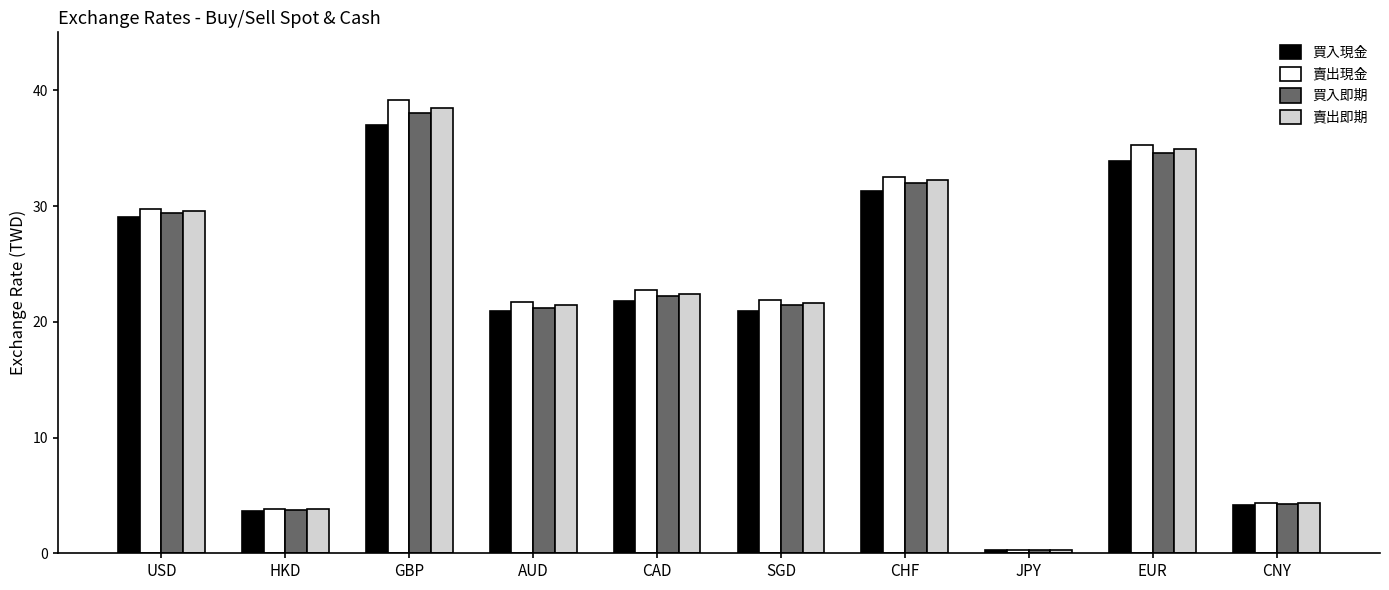

Is the value of 買入現金 at JPY greater than the value of 賣出現金 at SGD?

No